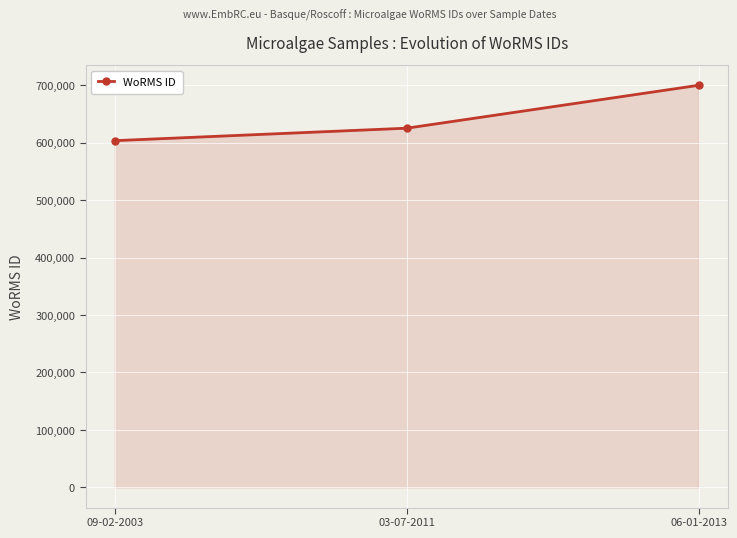

What position from the right is 06-01-2013?

1